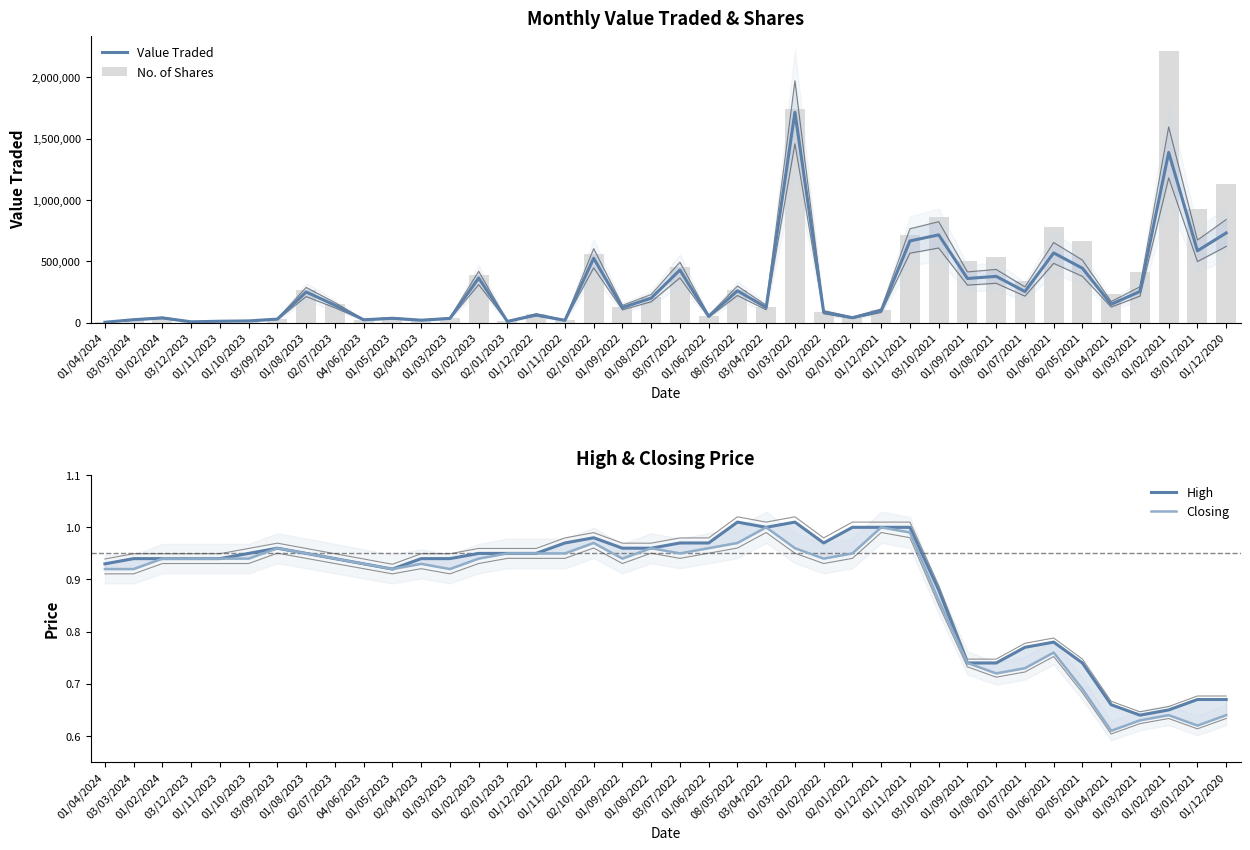

Between 08/05/2022 and 03/10/2021, which is larger?

03/10/2021